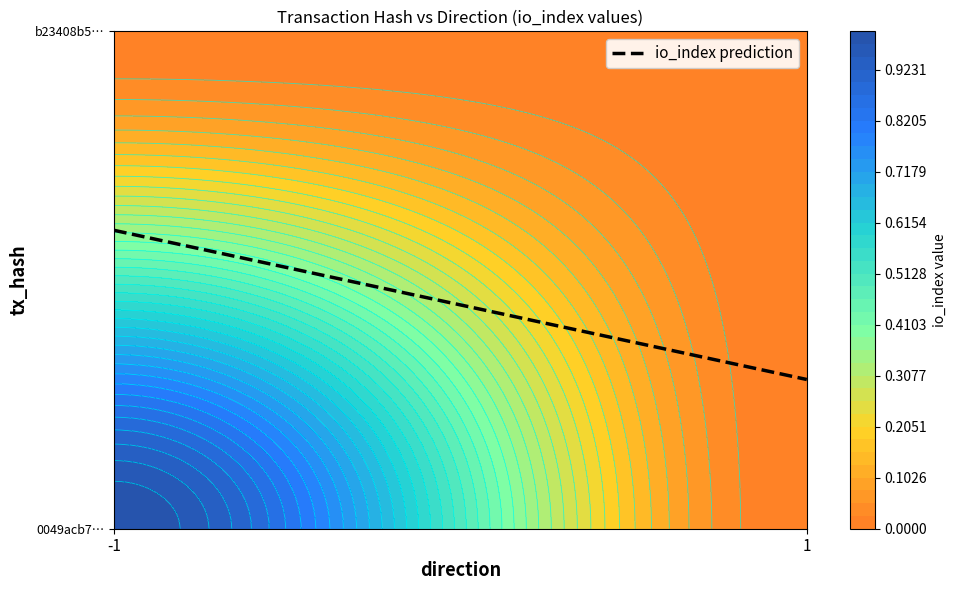

Reading left to right, what are all the values shown in this chart?

0049acb70fde27fb72ada38731feb28decd71e2: 1	0
b23408b5a2b6f68c1c14ce299bad589985ddc38: 0	0